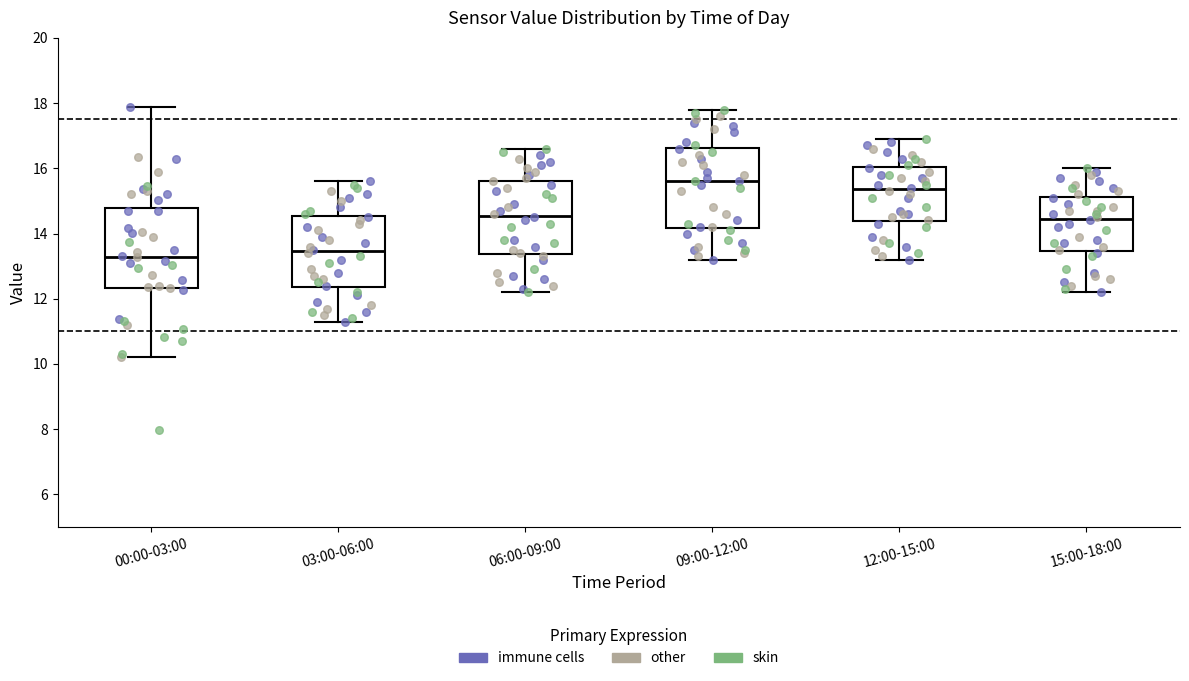

Reading left to right, transcribe this box plot: for each box, give where its median line is, the range the box spans, and where its two whiskers end, as read against the y-axis. The values are not printed on the chart, so give them approximately, as read against the axis.

00:00-03:00: median 13.2, box 12.4 to 14.8, whiskers 10.2 to 17.8
03:00-06:00: median 13.4, box 12.4 to 14.6, whiskers 11.4 to 15.6
06:00-09:00: median 14.6, box 13.4 to 15.6, whiskers 12.2 to 16.6
09:00-12:00: median 15.6, box 14.2 to 16.6, whiskers 13.2 to 17.8
12:00-15:00: median 15.4, box 14.4 to 16.0, whiskers 13.2 to 17.0
15:00-18:00: median 14.4, box 13.4 to 15.2, whiskers 12.2 to 16.0